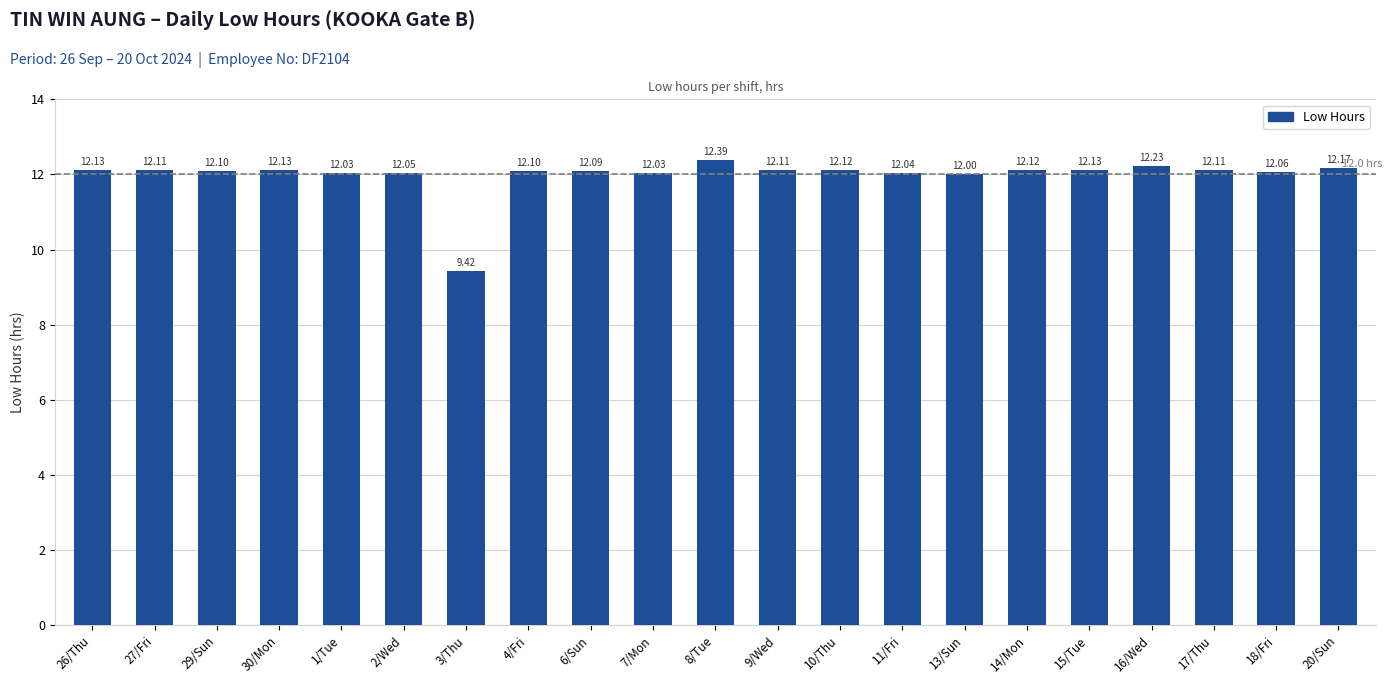

What is the difference between the maximum and minimum values?

3.0